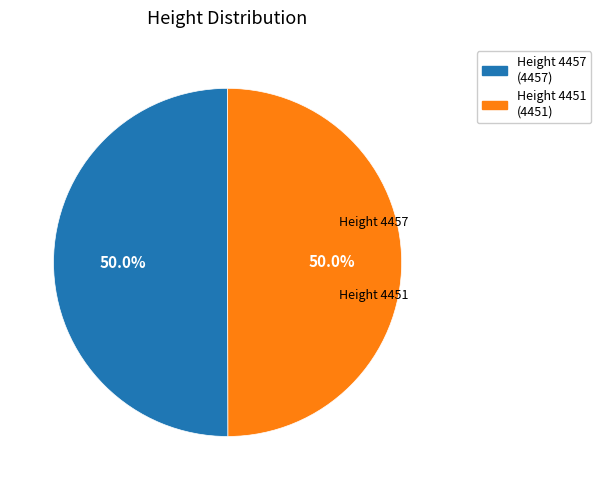

How many segments does this pie chart have?

2